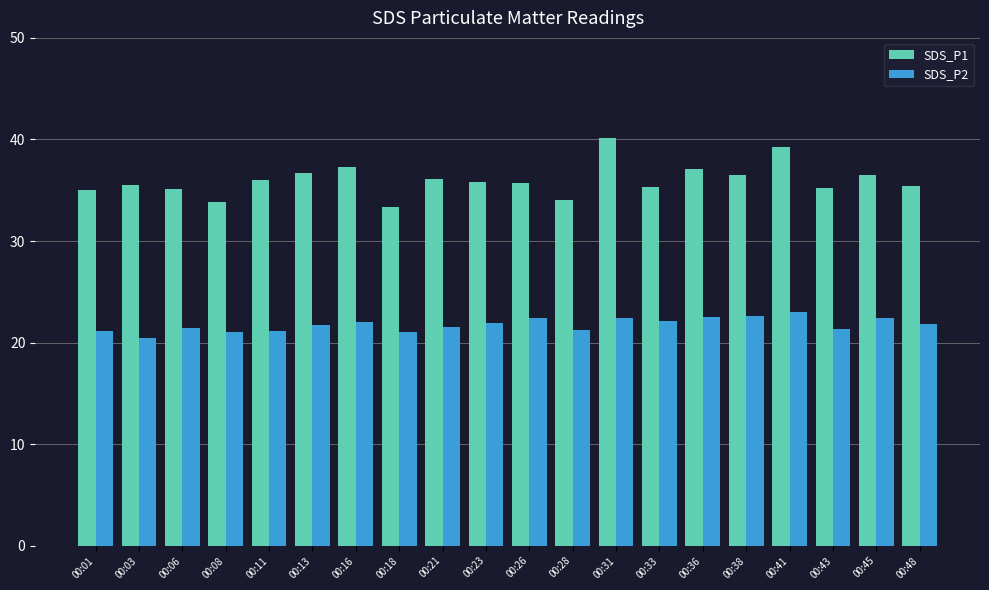

Rank the series by their average value, from lowest to highest.

SDS_P2, SDS_P1